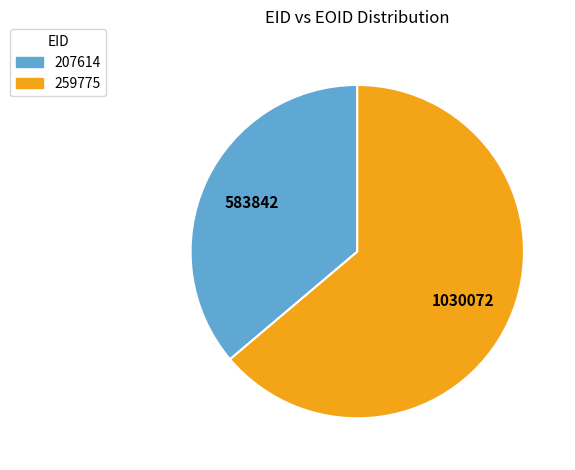

How many slices are in this pie chart?

2